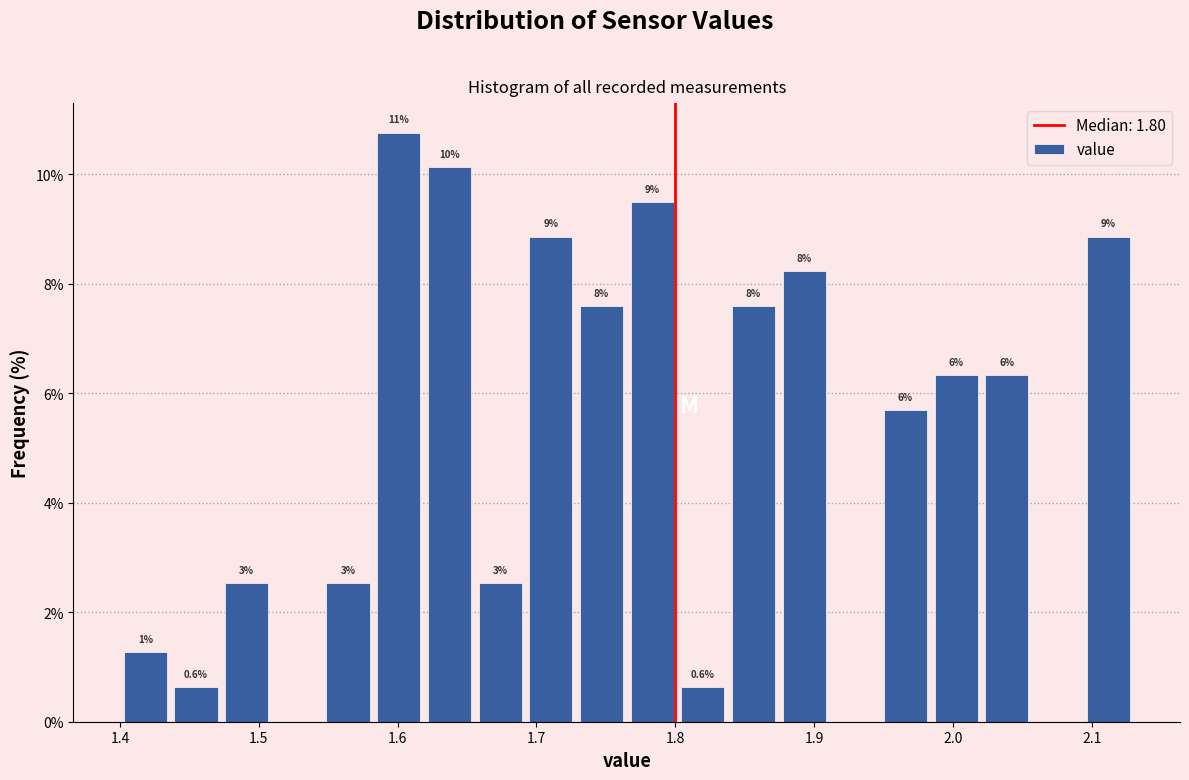

Read against the x-axis, roughly where is the centre of the tallest bar?

1.60